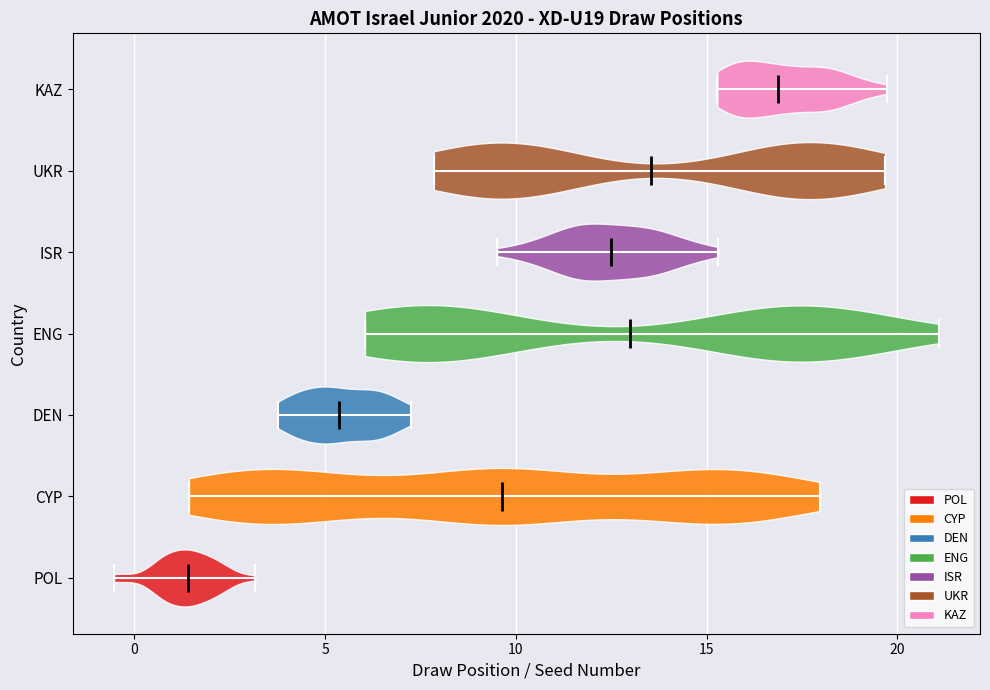

Reading bottom to top, read every violin against the x-axis: where its median line is, and the lowest and highest points it reaches. The values are not printed on the chart, so give them approximately, as read against the axis.

POL: median line 1.5, lowest point -0.5, highest point 3.0
CYP: median line 9.5, lowest point 1.5, highest point 18.0
DEN: median line 5.5, lowest point 4.0, highest point 7.0
ENG: median line 13.0, lowest point 6.0, highest point 21.0
ISR: median line 12.5, lowest point 9.5, highest point 15.5
UKR: median line 13.5, lowest point 8.0, highest point 19.5
KAZ: median line 17.0, lowest point 15.5, highest point 19.5